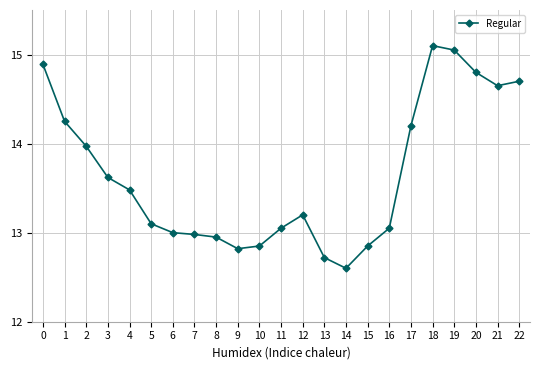

Which category has the lowest value across all series?

14